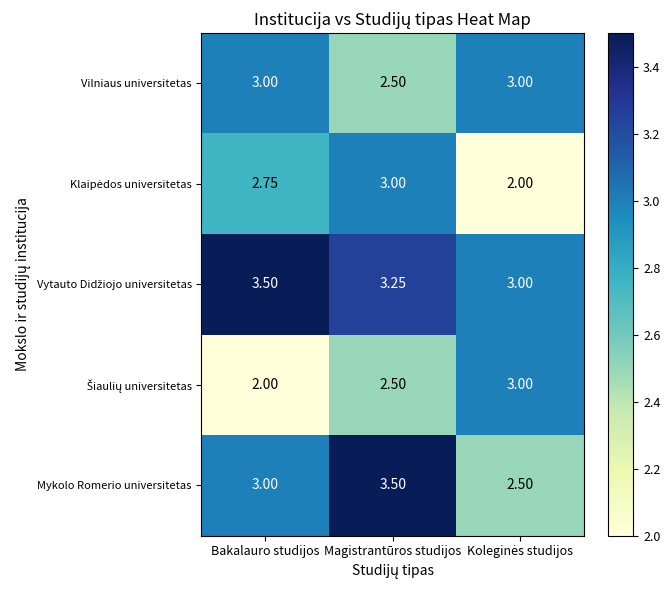

At which category is the sum across all series the highest?

Magistrantūros studijos